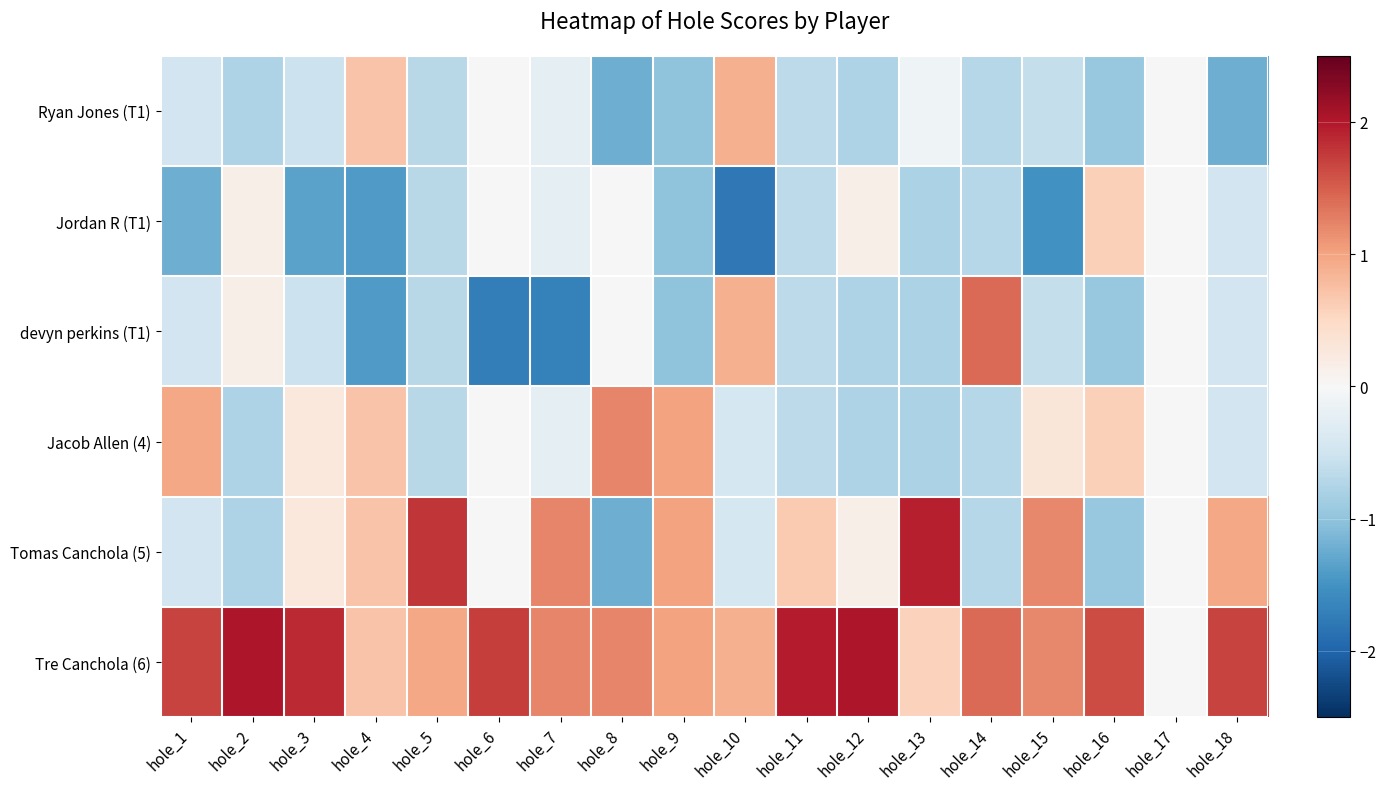

How many data points does each series have?

18